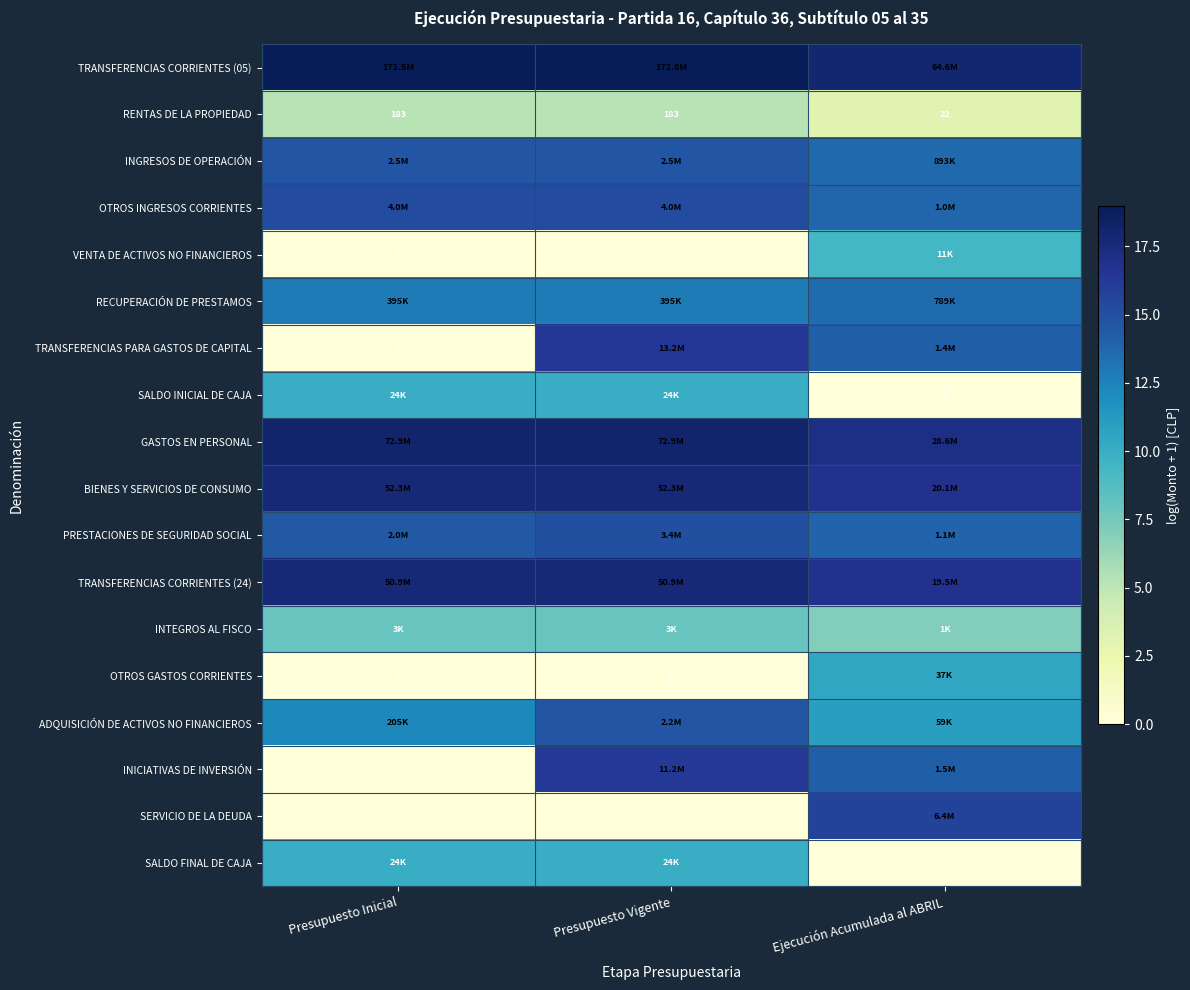

List the series in order of their peak value, lowest first.

RENTAS DE LA PROPIEDAD, INTEGROS AL FISCO, VENTA DE ACTIVOS NO FINANCIEROS, SALDO INICIAL DE CAJA, SALDO FINAL DE CAJA, OTROS GASTOS CORRIENTES, RECUPERACIÓN DE PRESTAMOS, ADQUISICIÓN DE ACTIVOS NO FINANCIEROS, INGRESOS DE OPERACIÓN, PRESTACIONES DE SEGURIDAD SOCIAL, OTROS INGRESOS CORRIENTES, SERVICIO DE LA DEUDA, INICIATIVAS DE INVERSIÓN, TRANSFERENCIAS PARA GASTOS DE CAPITAL, TRANSFERENCIAS CORRIENTES (24), BIENES Y SERVICIOS DE CONSUMO, GASTOS EN PERSONAL, TRANSFERENCIAS CORRIENTES (05)